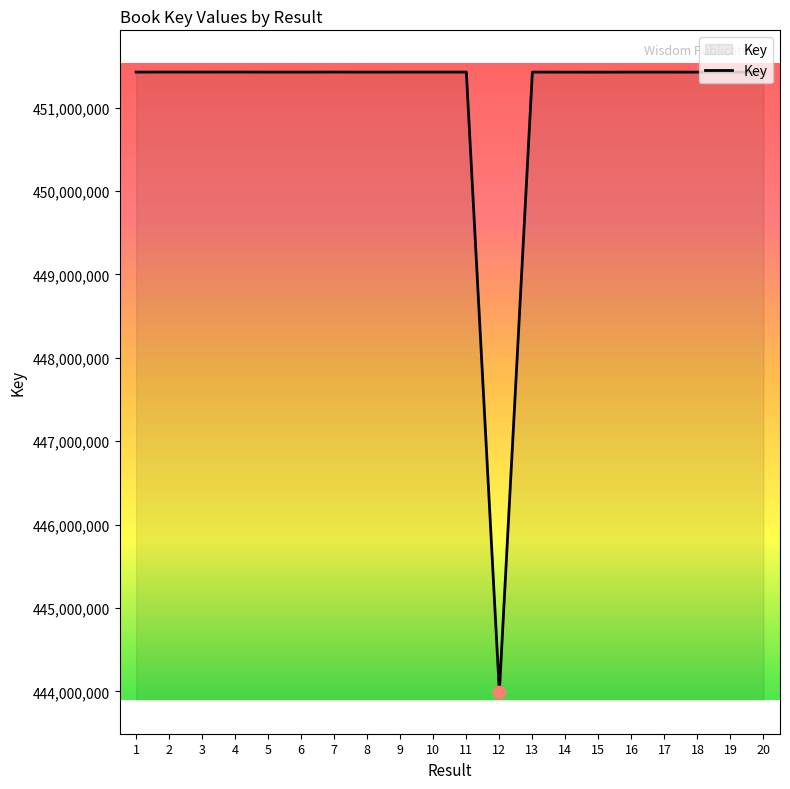

Approximately how many times larger is the value at 6 compared to 14?

1.0